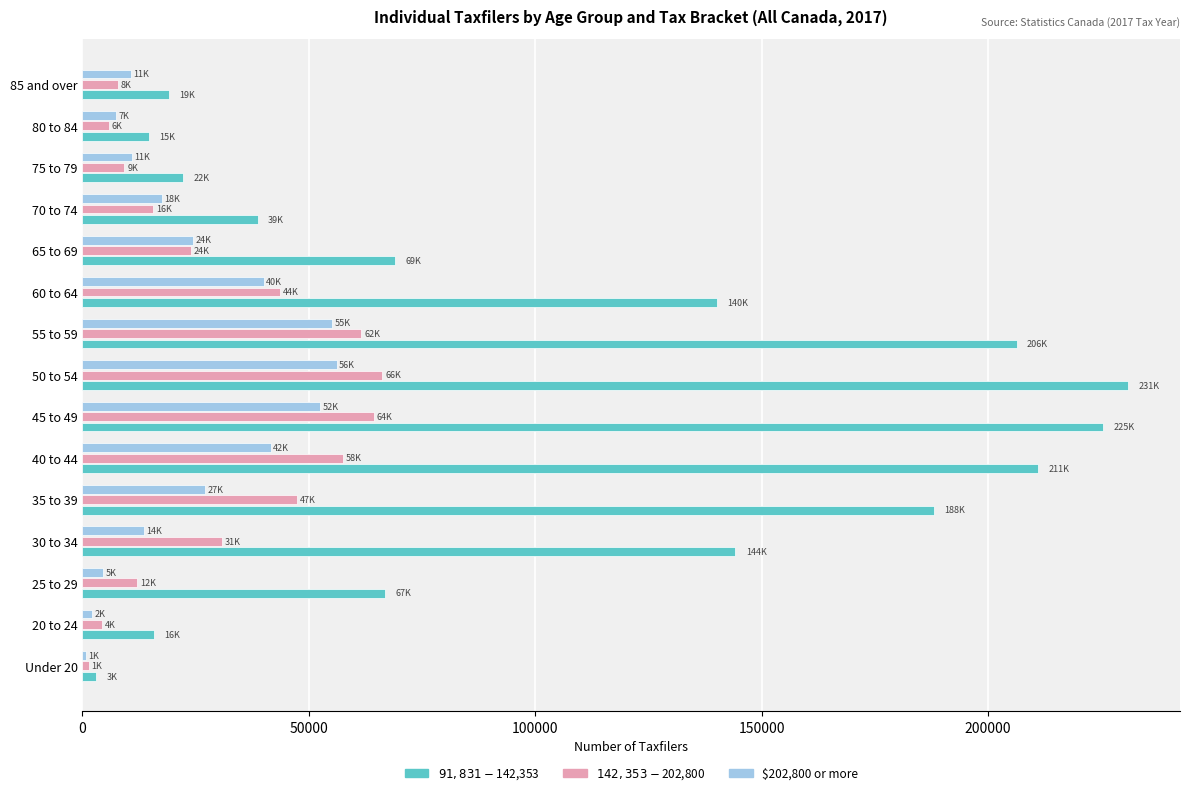

What is the greatest value displayed?

230850